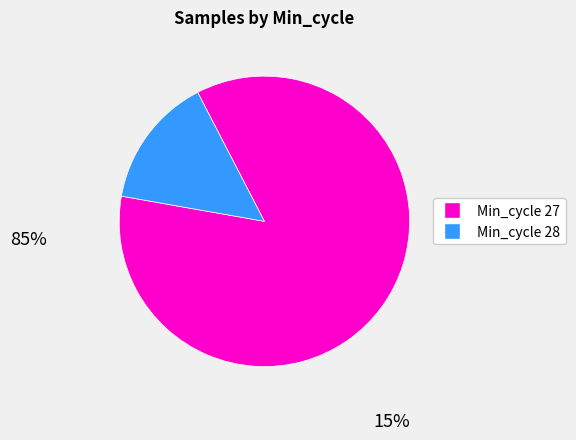

Is there a majority slice in this chart?

Yes